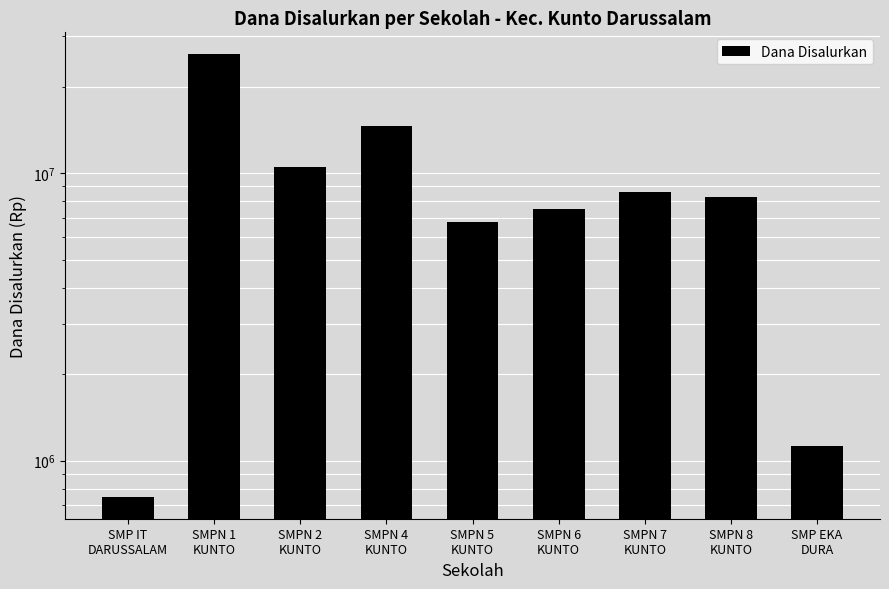

What is the difference between the second highest and second lowest values?

13500000